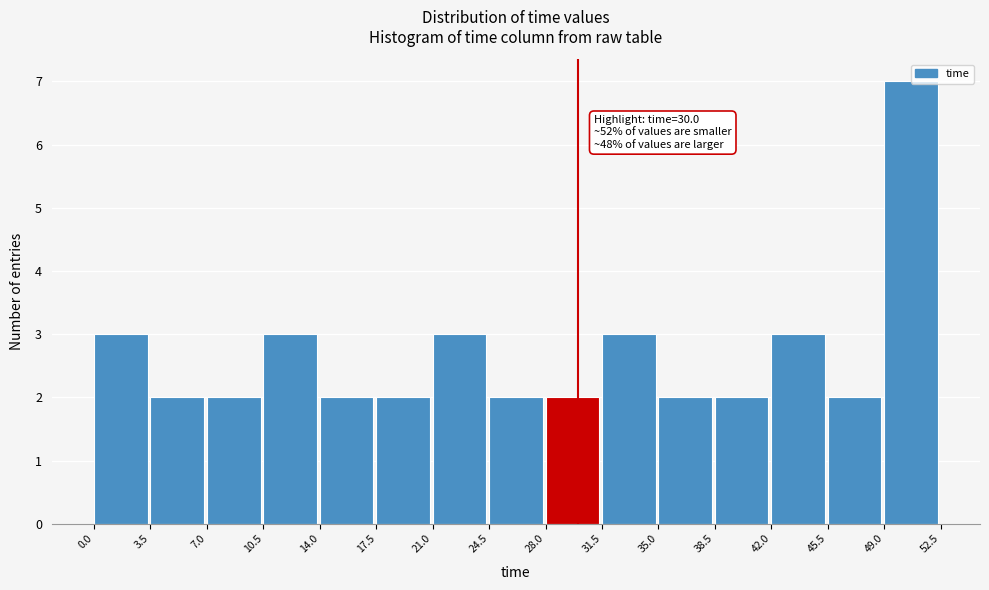

Over which range of the x-axis is the bar tallest?

49.0 to 52.5